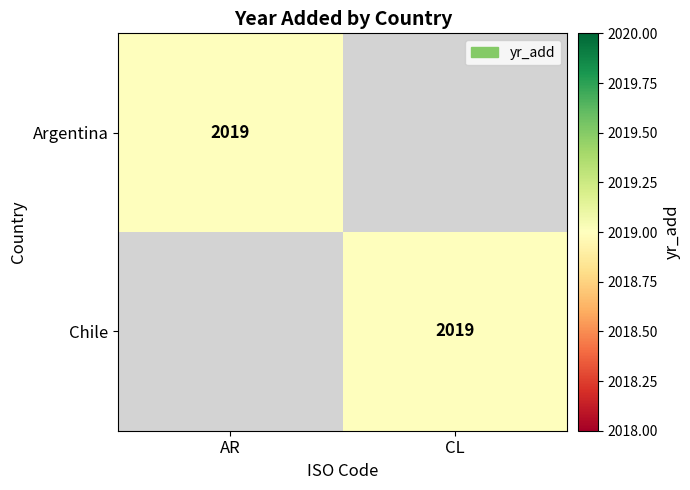

The value of Chile at CL is 1394. True or false?

False